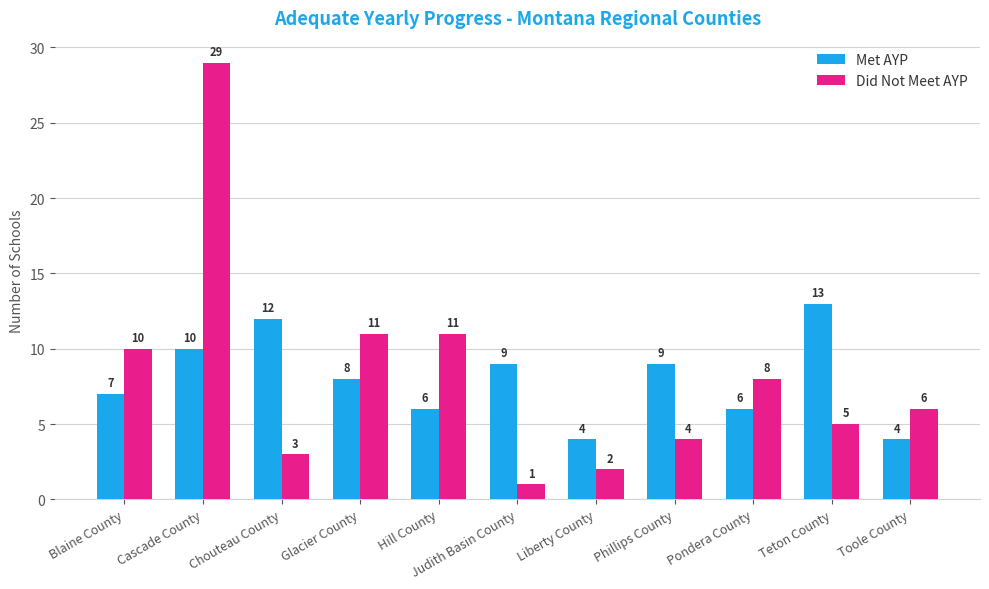

At which category is the sum across all series the highest?

Cascade County